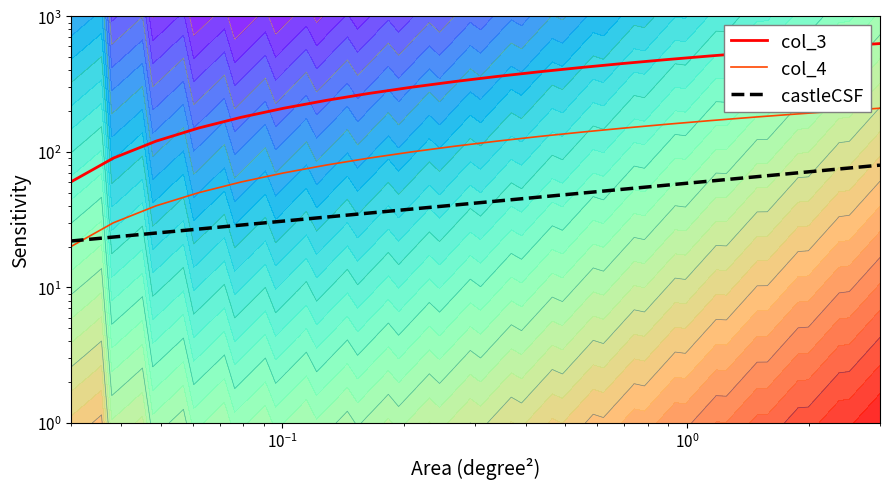

What is the approximate value of col_4 at 8, to the nearest 10?

90